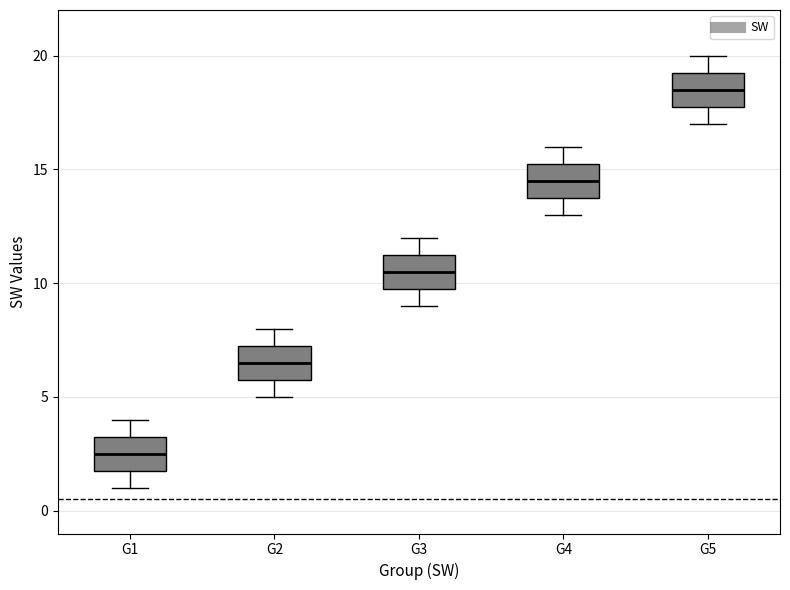

Which box's median line is the highest?

G5